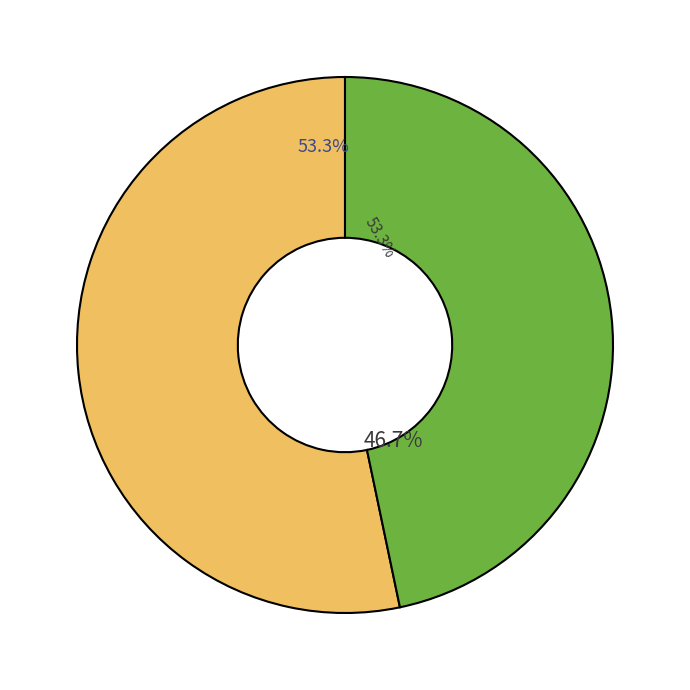

Which category has the biggest portion of the pie?

EMR106